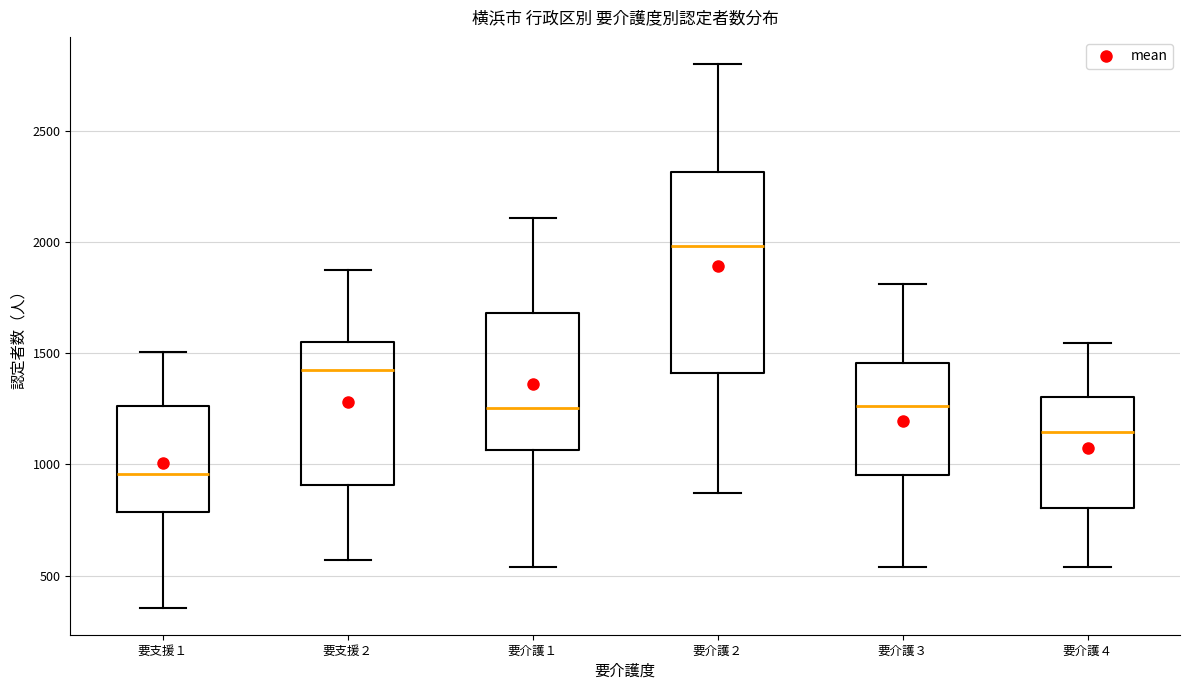

Where is the upper edge of the box for 要支援１ on the y-axis? The values are not printed on the chart, so give them approximately, as read against the axis.

1250